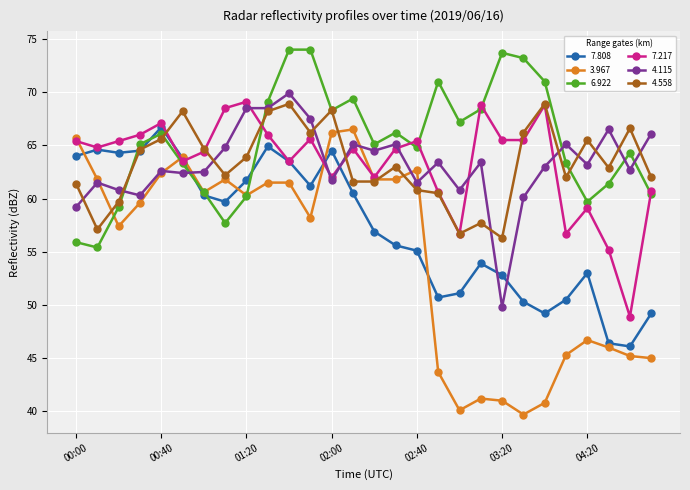

What is the maximum value for 7.808?

66.7